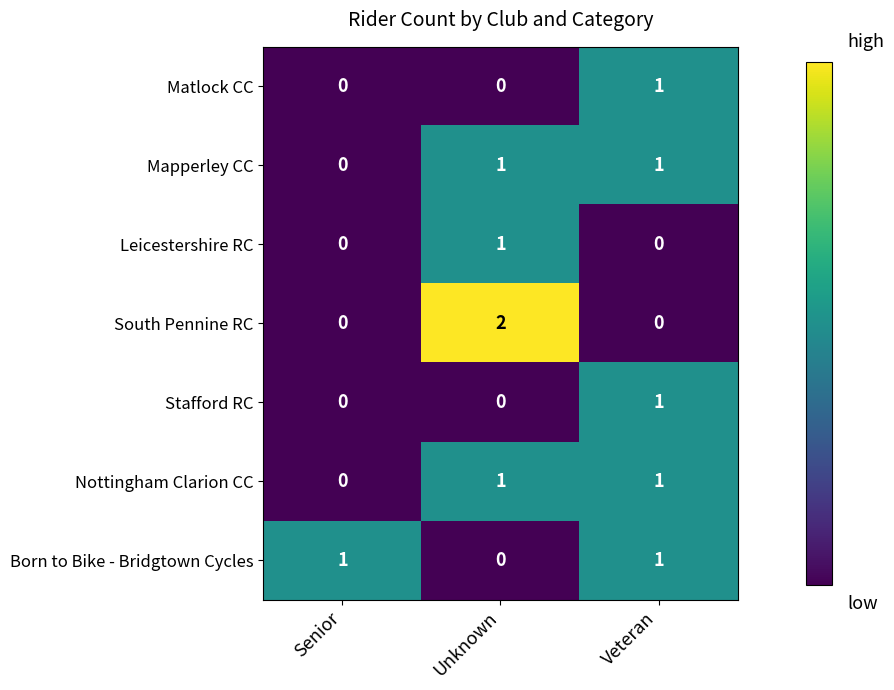

Which series has the largest range (max minus min)?

South Pennine RC